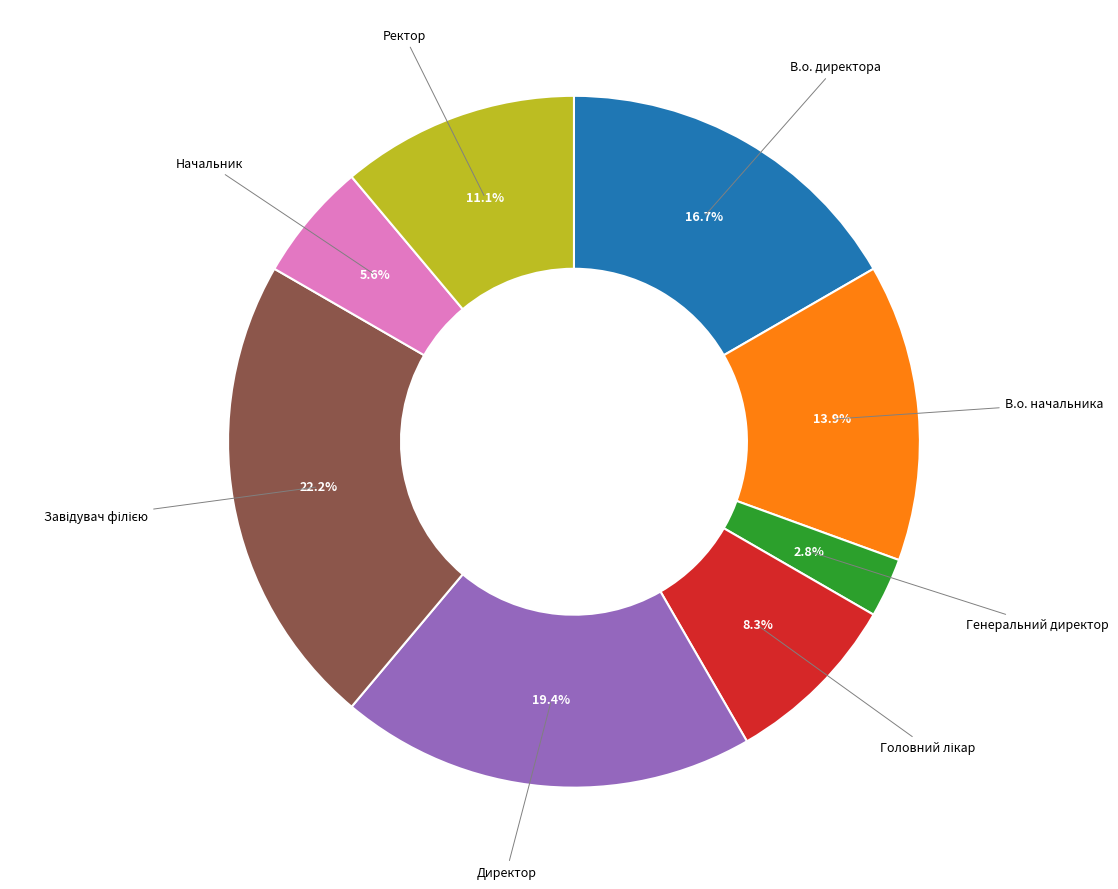

To the nearest percent, what is the average slice percentage?

12%